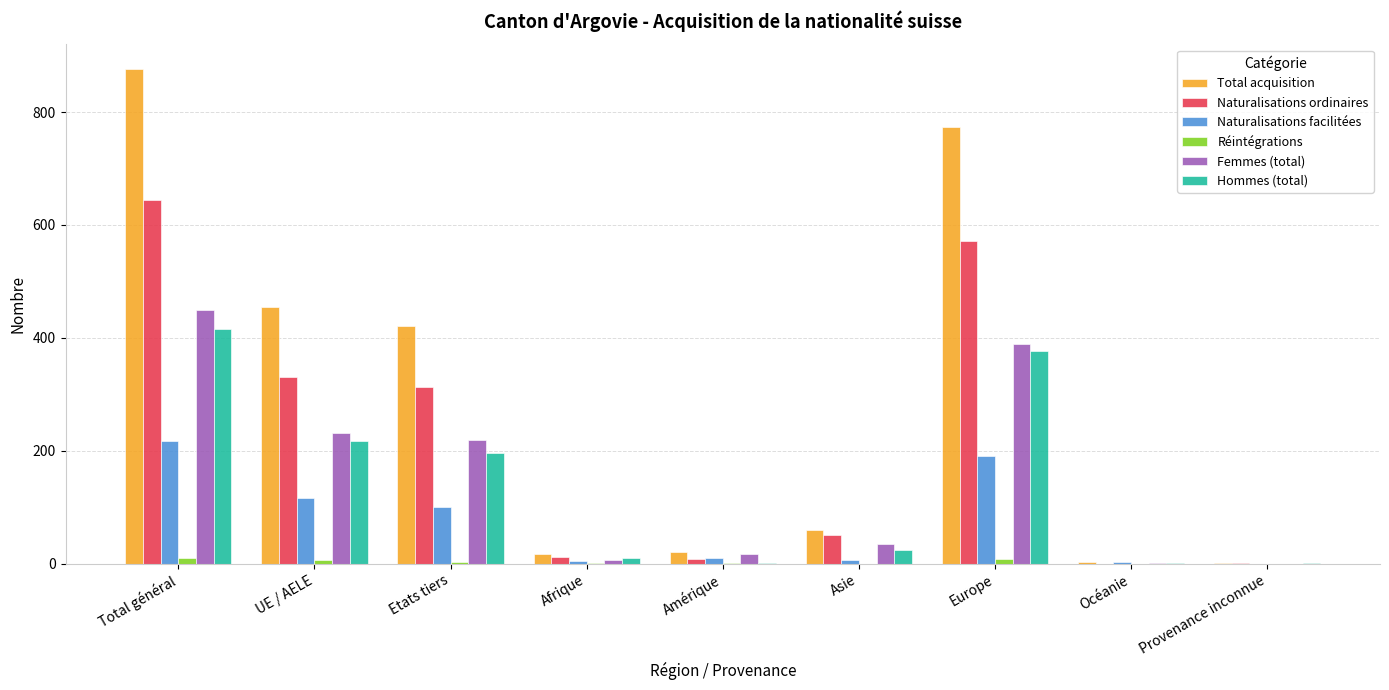

Which series changed the most between UE / AELE and Océanie?

Total acquisition